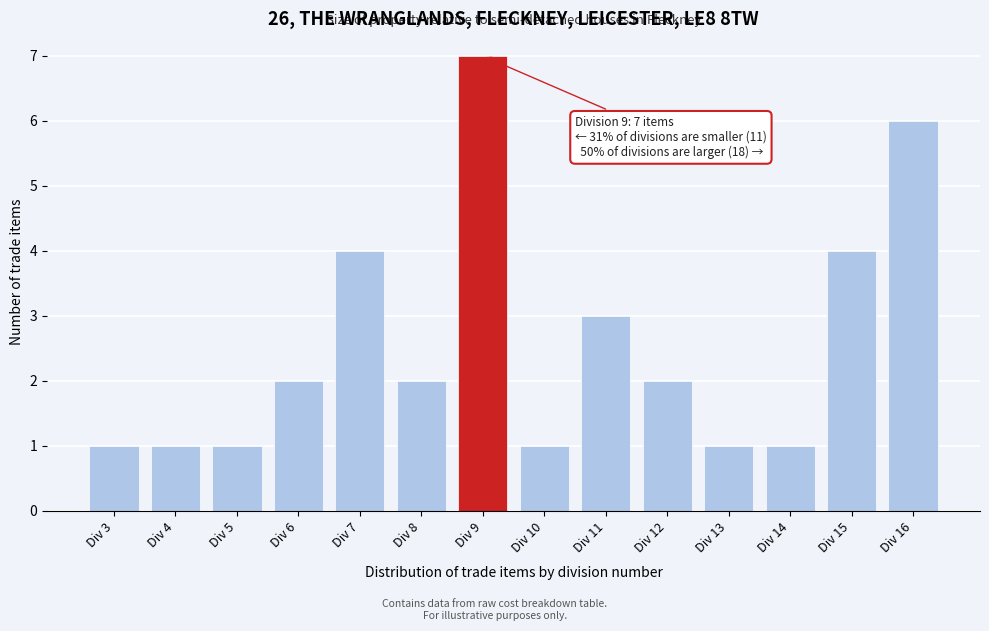

Reading right to left, extract all data points from this chart.

6	4	1	1	2	3	1	7	2	4	2	1	1	1